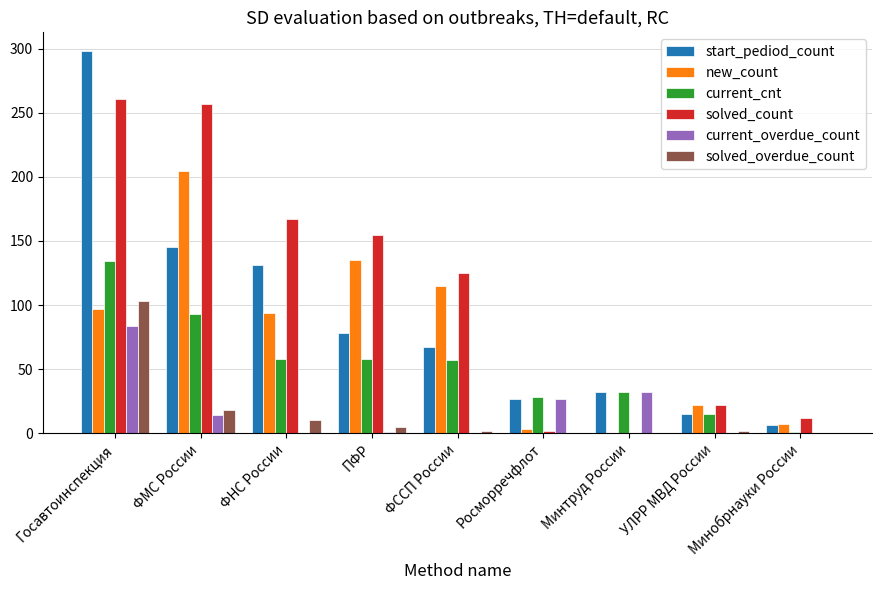

What are all the series names shown in the legend?

start_pediod_count, new_count, current_cnt, solved_count, current_overdue_count, solved_overdue_count